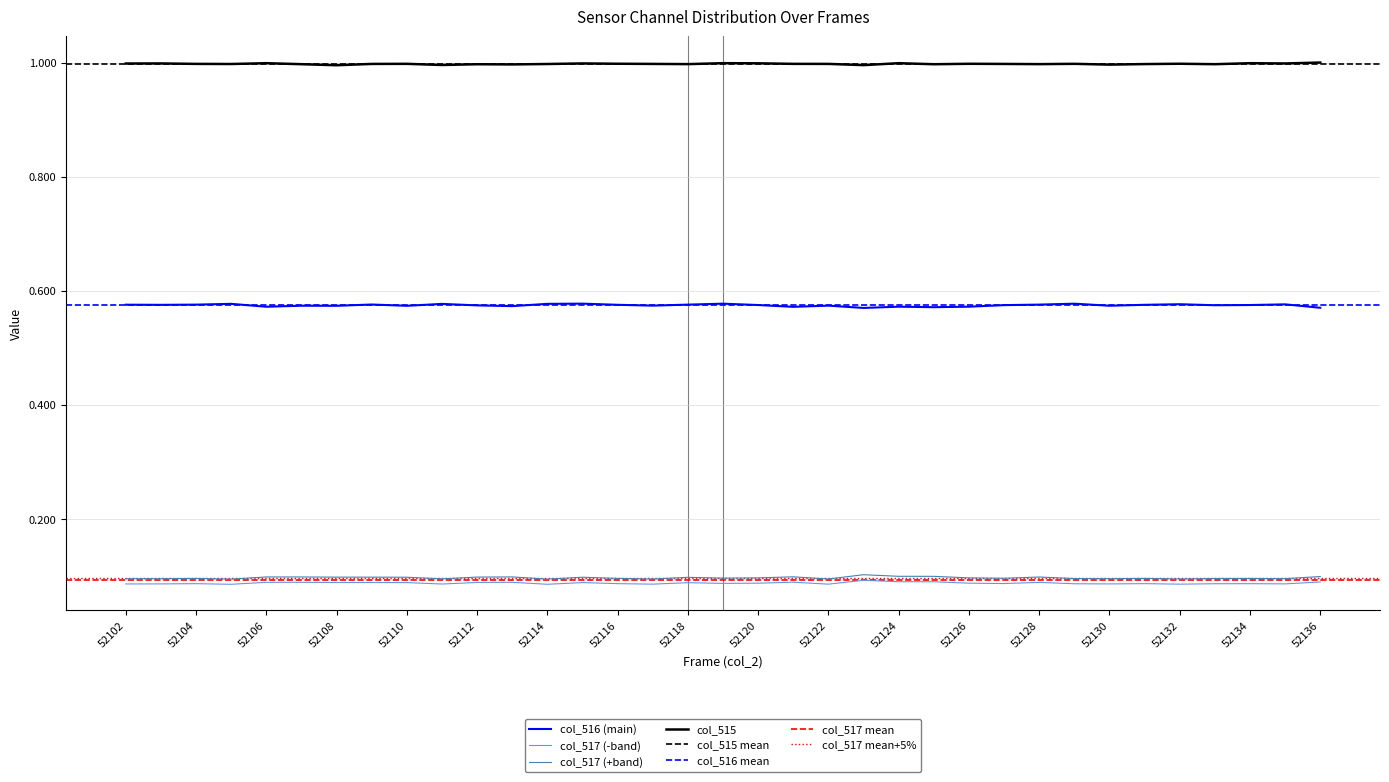

At which category is the sum across all series the highest?

52115